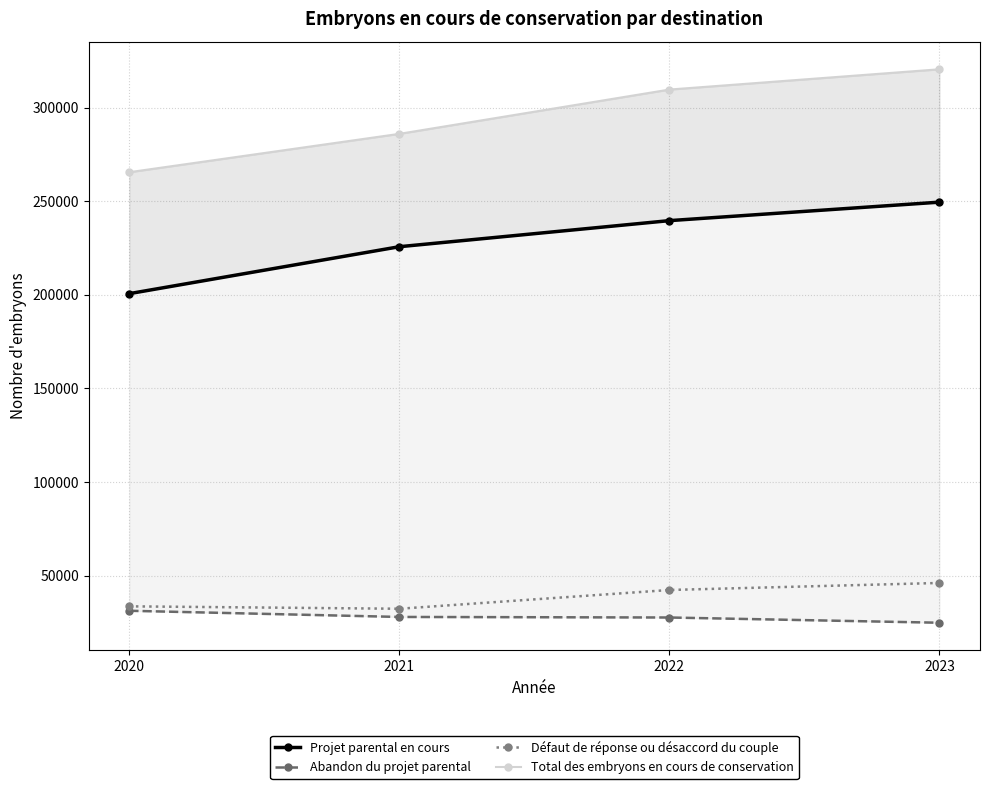

Is the value of Abandon du projet parental at 2021 greater than the value of Défaut de réponse ou désaccord du couple at 2021?

No